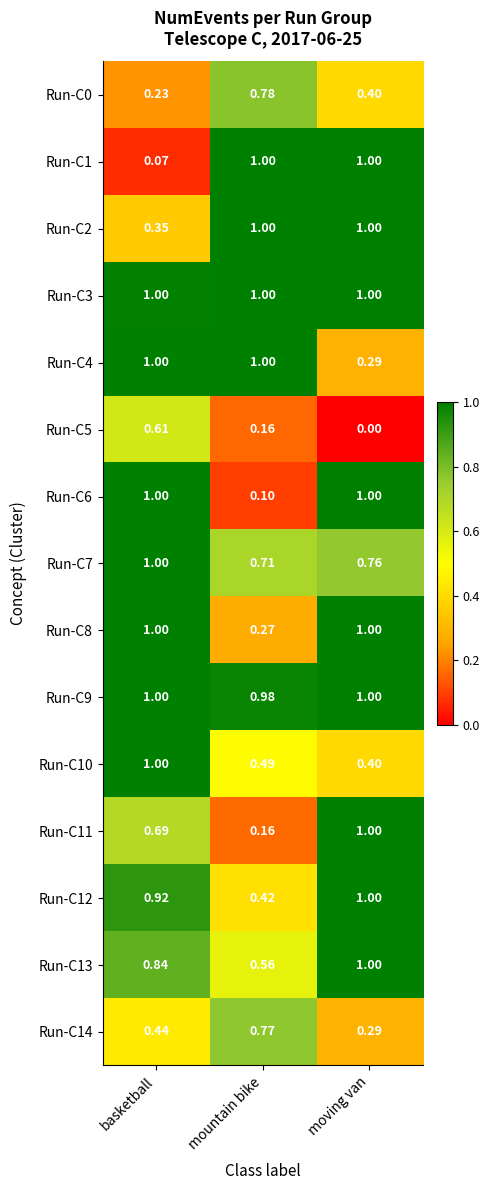

Where is Run-C0 nearest to the value 0?

basketball